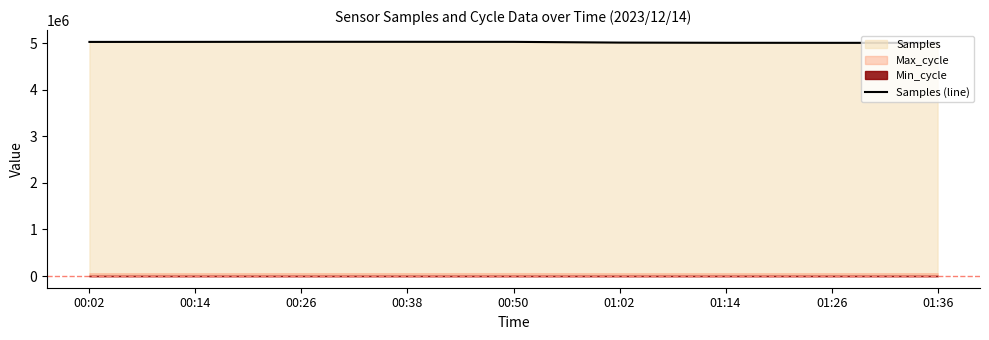

The value of Samples (line) at 00:02 is 1888558. True or false?

False